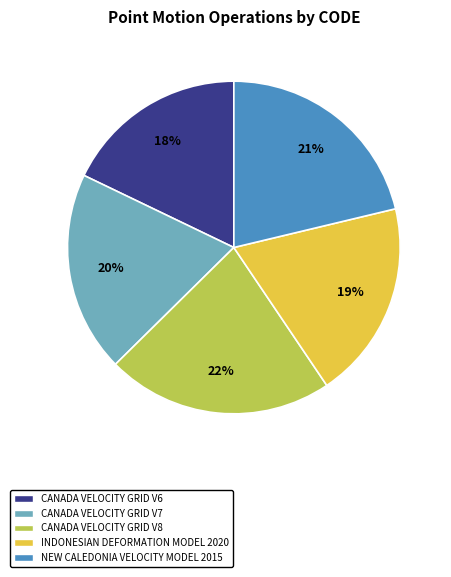

Do CANADA VELOCITY GRID V6 and NEW CALEDONIA VELOCITY MODEL 2015 together represent more than half of the pie?

No